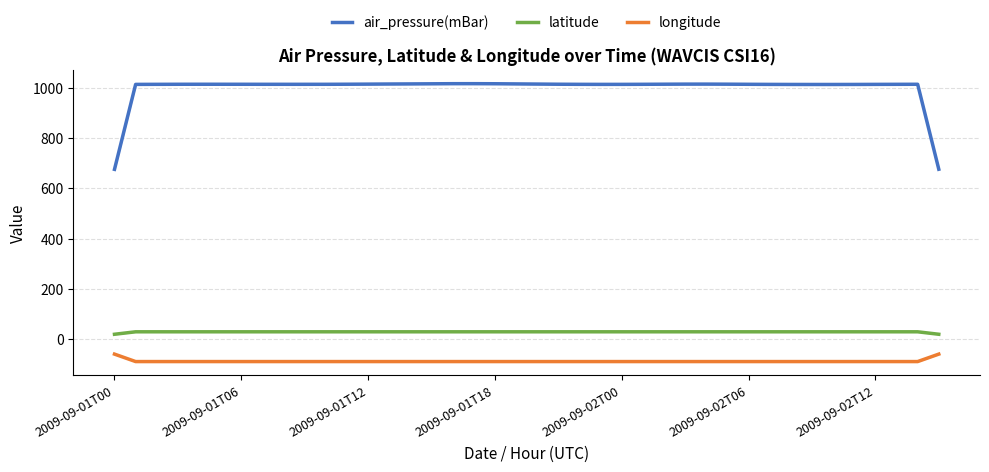

What are all the series names shown in the legend?

air_pressure(mBar), latitude, longitude